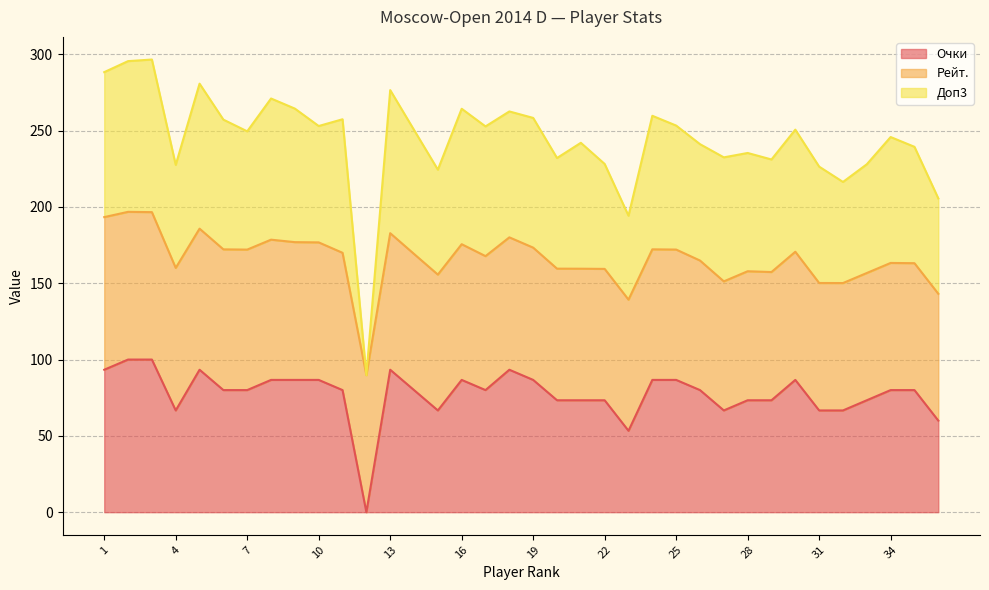

True or false: Очки and Доп3 cross at least once.

False